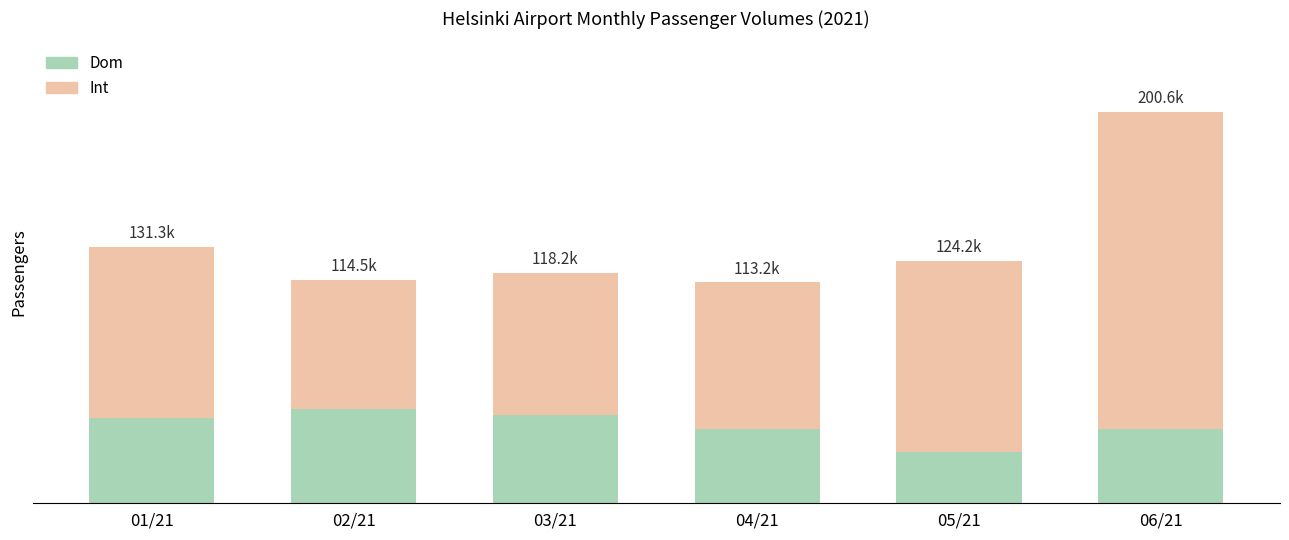

At which label is Int closest to 114461?

05/21